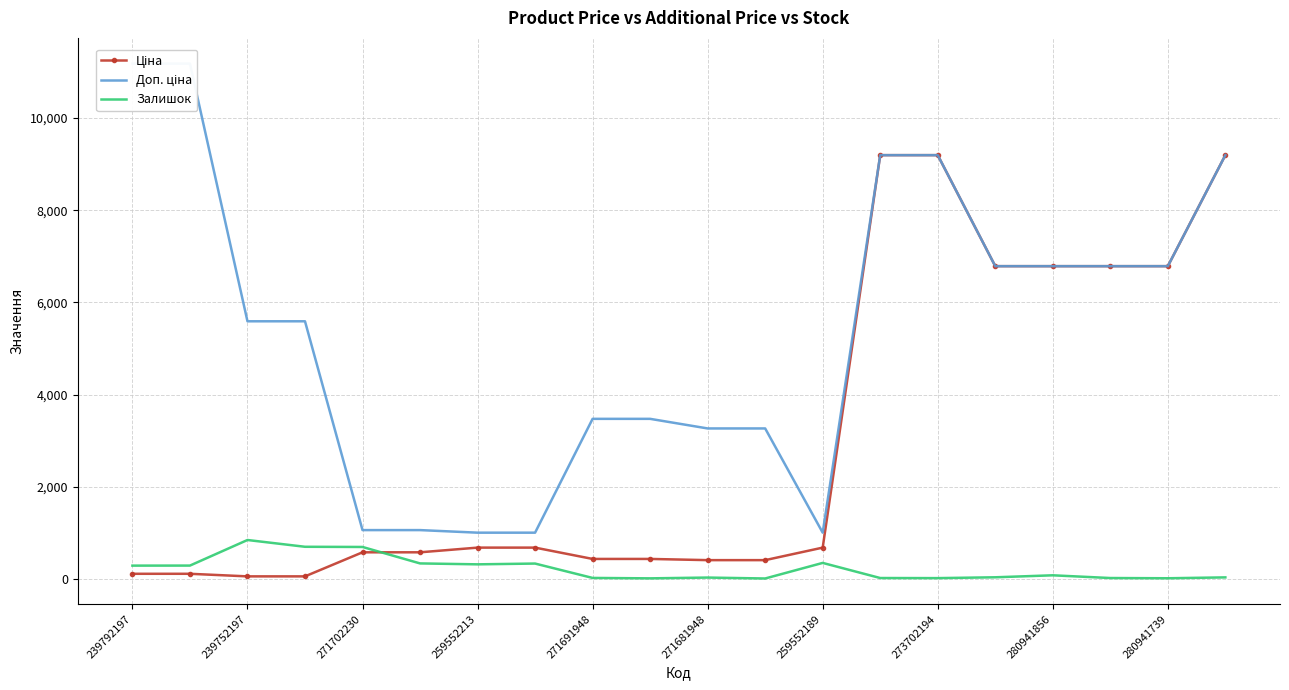

True or false: Залишок has a value of 22.0 at 271691948.

True